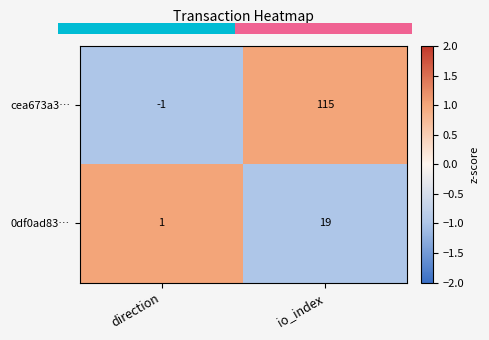

What is the smallest value displayed?

-1